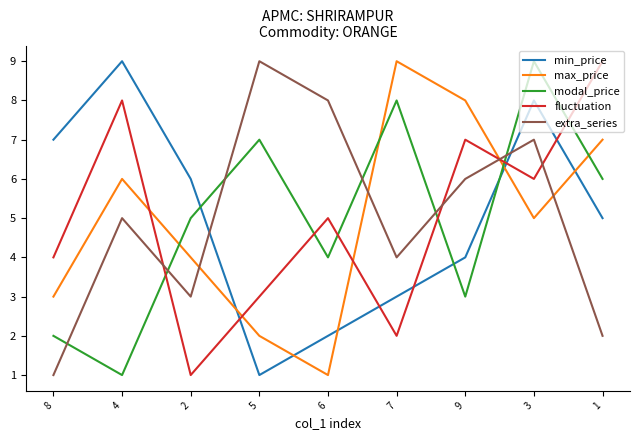

Read the modal_price value at 5.

7